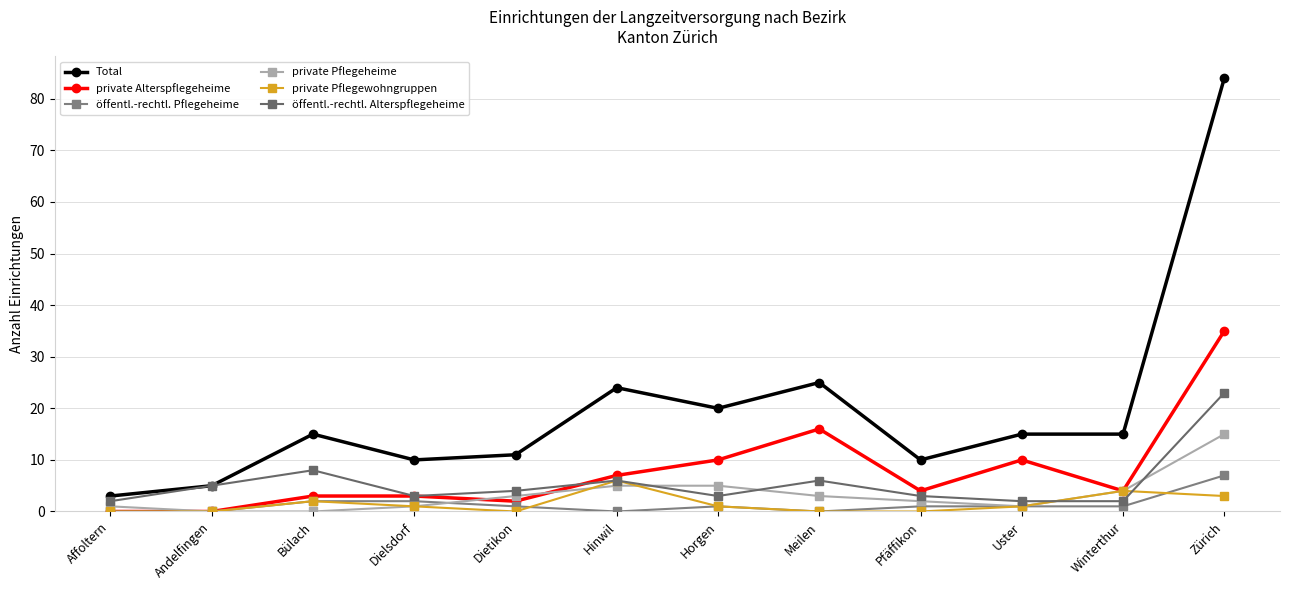

What is the total value across all series at Bülach?

30